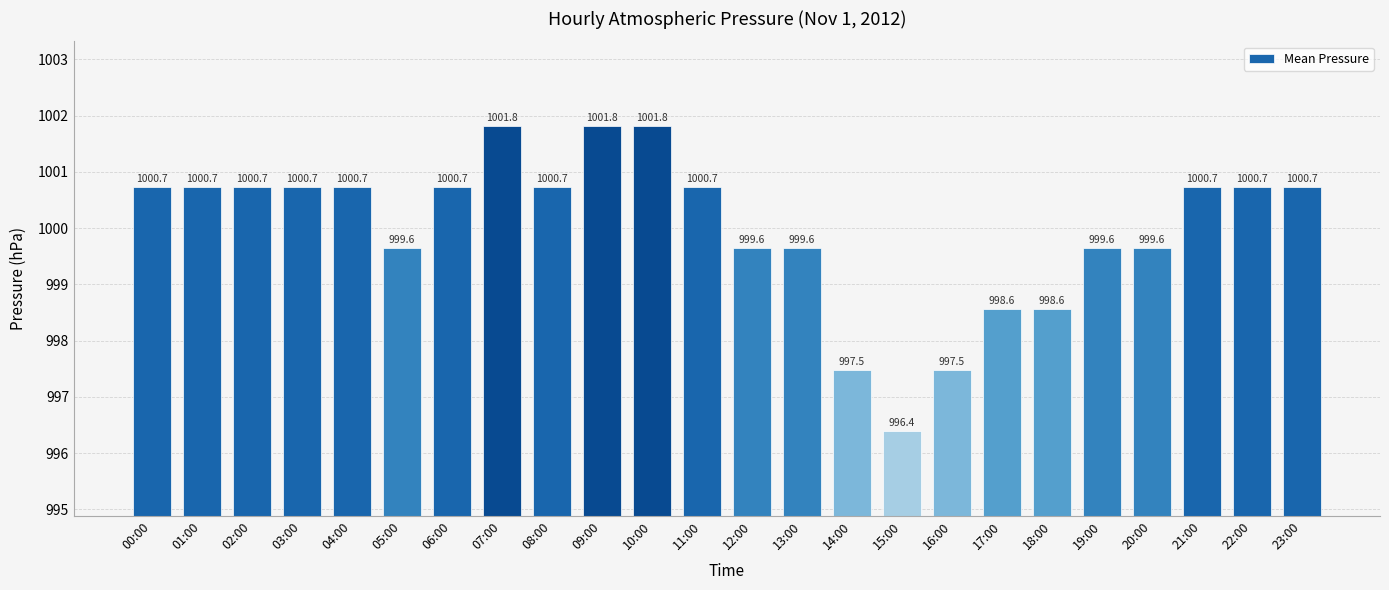

Approximately how many times larger is the value at 22:00 compared to 07:00?

1.0